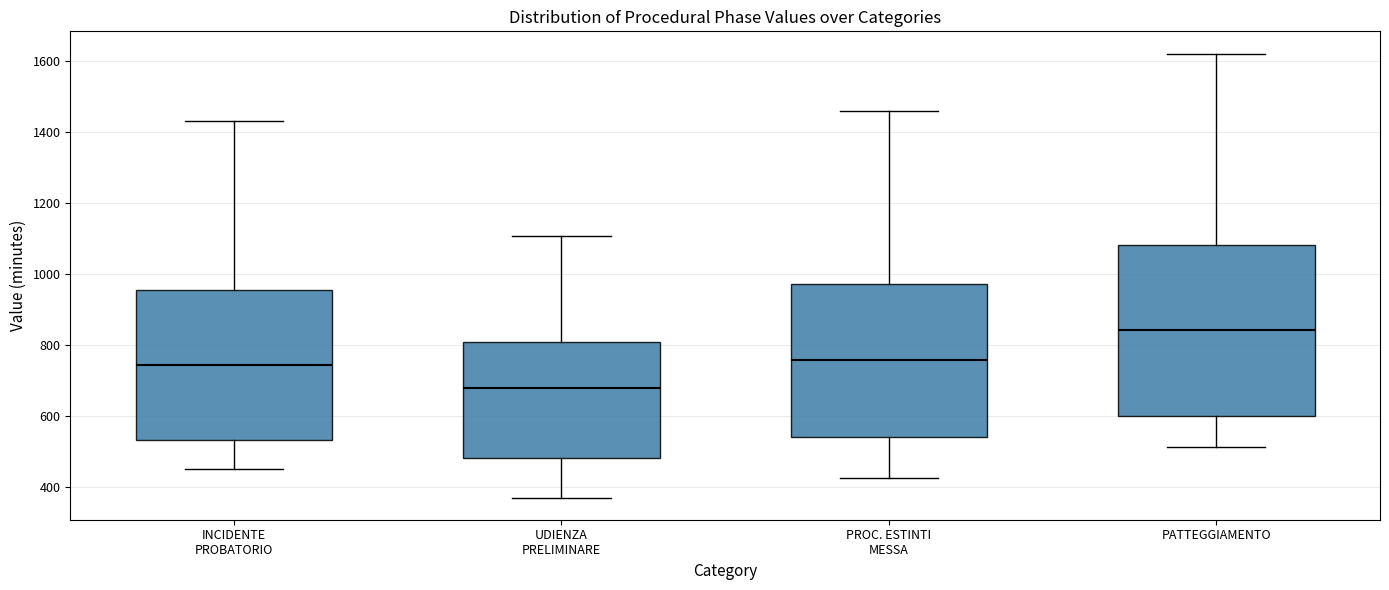

Where does the lower whisker of the box for UDIENZA PRELIMINARE end on the y-axis? The values are not printed on the chart, so give them approximately, as read against the axis.

360